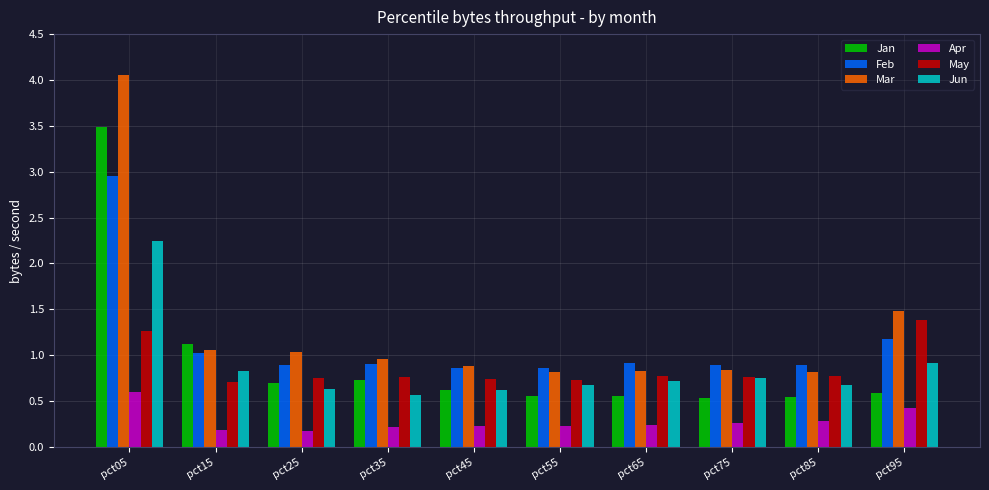

What are all the series names shown in the legend?

Jan, Feb, Mar, Apr, May, Jun